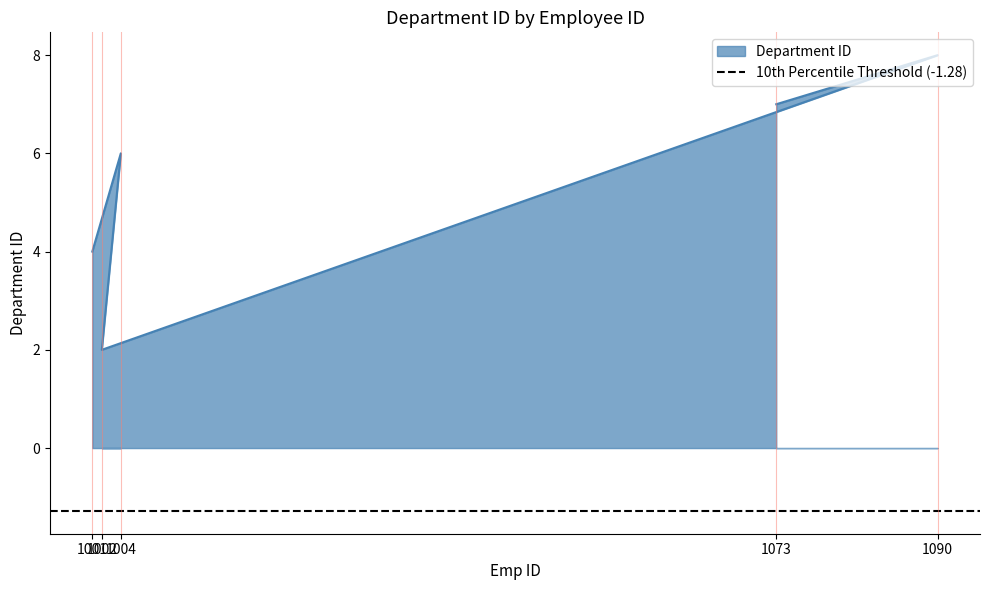

What is the difference between the maximum and minimum values?

6